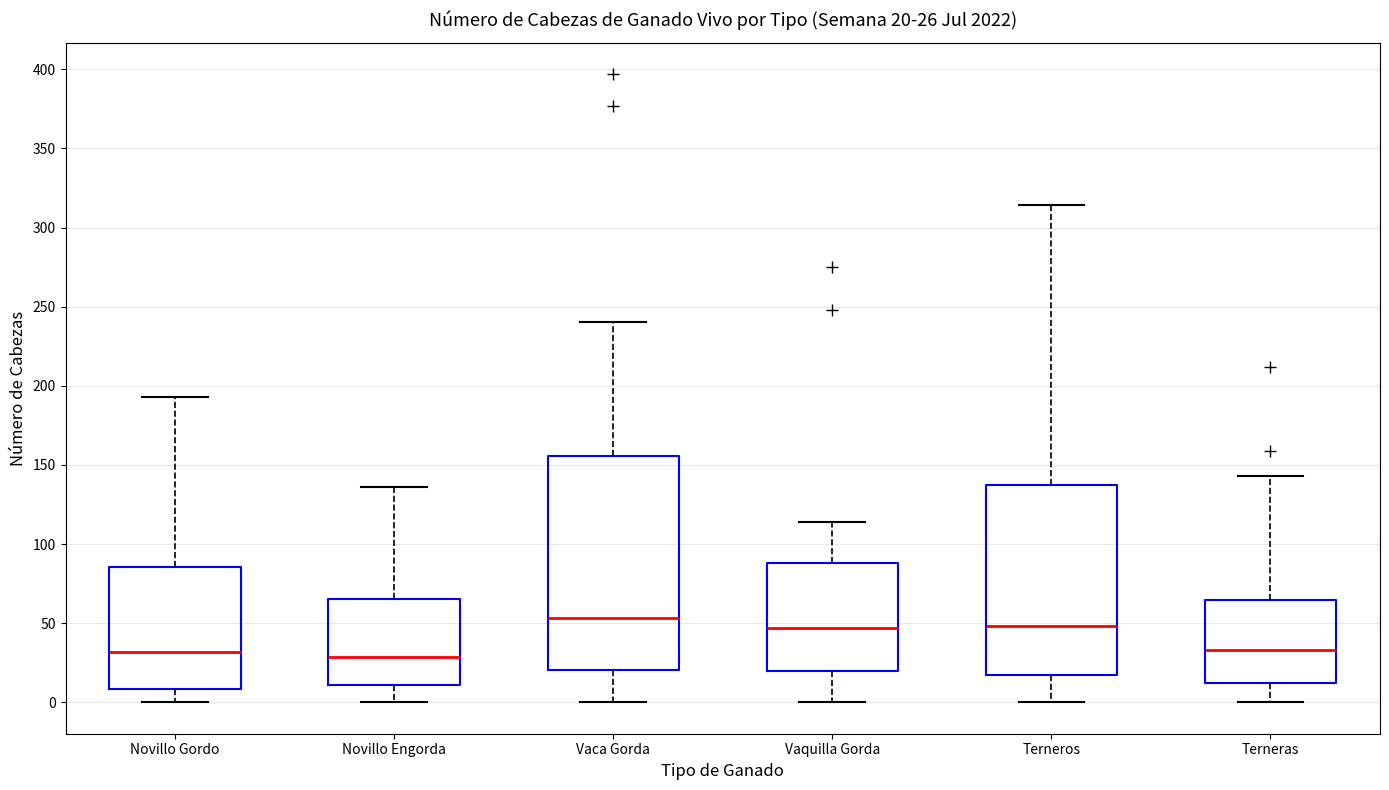

Which box is the tallest, from its lower edge to its upper edge?

Vaca Gorda